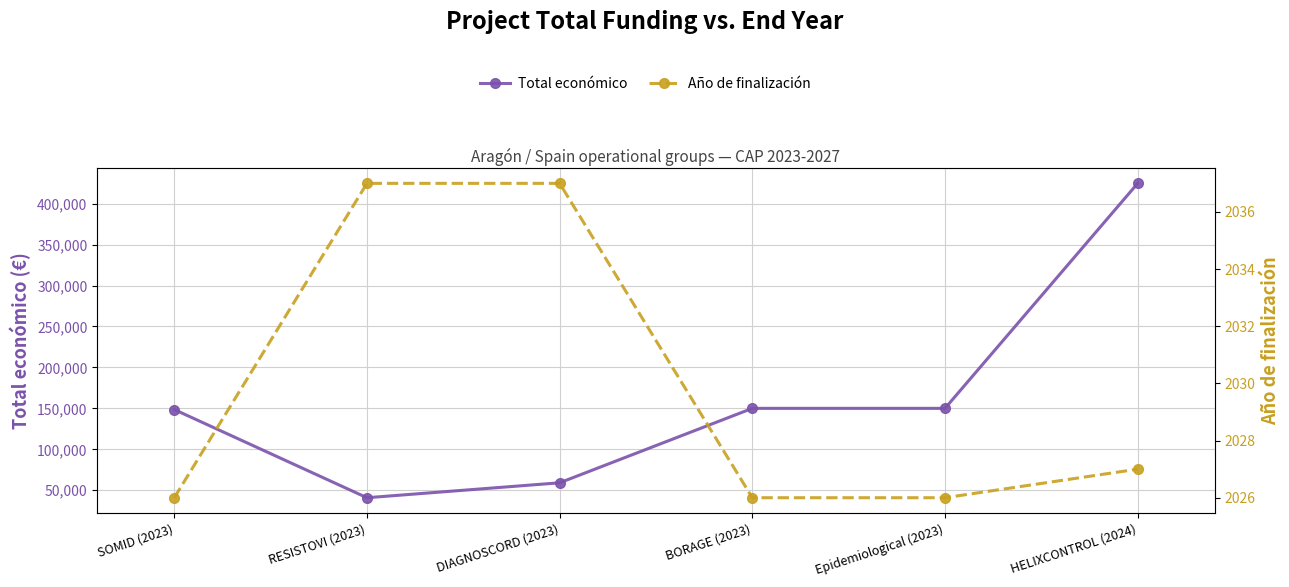

Which series has the largest range (max minus min)?

Total económico